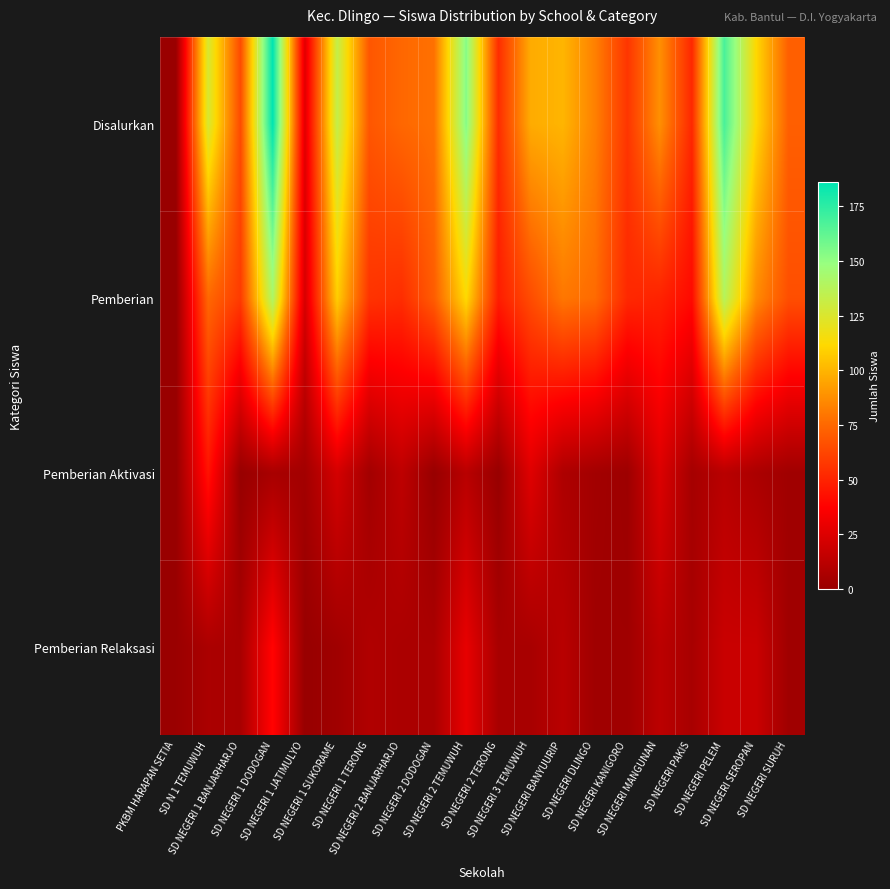

Reading left to right, extract all data points from this chart.

Disalurkan: PKBM HARAPAN SETIA=1	SD N 1 TEMUWUH=126	SD NEGERI 1 BANJARHARJO=65	SD NEGERI 1 DODOGAN=186	SD NEGERI 1 JATIMULYO=27	SD NEGERI 1 SUKORAME=133	SD NEGERI 1 TERONG=69	SD NEGERI 2 BANJARHARJO=75	SD NEGERI 2 DODOGAN=78	SD NEGERI 2 TEMUWUH=153	SD NEGERI 2 TERONG=54	SD NEGERI 3 TEMUWUH=97	SD NEGERI BANYUURIP=100	SD NEGERI DLINGO=83	SD NEGERI KANIGORO=57	SD NEGERI MANGUNAN=88	SD NEGERI PAKIS=52	SD NEGERI PELEM=168	SD NEGERI SEROPAN=111	SD NEGERI SURUH=72
Pemberian: PKBM HARAPAN SETIA=0	SD N 1 TEMUWUH=75	SD NEGERI 1 BANJARHARJO=59	SD NEGERI 1 DODOGAN=141	SD NEGERI 1 JATIMULYO=23	SD NEGERI 1 SUKORAME=108	SD NEGERI 1 TERONG=56	SD NEGERI 2 BANJARHARJO=54	SD NEGERI 2 DODOGAN=71	SD NEGERI 2 TEMUWUH=112	SD NEGERI 2 TERONG=48	SD NEGERI 3 TEMUWUH=65	SD NEGERI BANYUURIP=80	SD NEGERI DLINGO=76	SD NEGERI KANIGORO=52	SD NEGERI MANGUNAN=50	SD NEGERI PAKIS=41	SD NEGERI PELEM=138	SD NEGERI SEROPAN=86	SD NEGERI SURUH=66
Pemberian Aktivasi: PKBM HARAPAN SETIA=0	SD N 1 TEMUWUH=44	SD NEGERI 1 BANJARHARJO=0	SD NEGERI 1 DODOGAN=6	SD NEGERI 1 JATIMULYO=4	SD NEGERI 1 SUKORAME=22	SD NEGERI 1 TERONG=4	SD NEGERI 2 BANJARHARJO=14	SD NEGERI 2 DODOGAN=0	SD NEGERI 2 TEMUWUH=12	SD NEGERI 2 TERONG=0	SD NEGERI 3 TEMUWUH=26	SD NEGERI BANYUURIP=8	SD NEGERI DLINGO=4	SD NEGERI KANIGORO=2	SD NEGERI MANGUNAN=25	SD NEGERI PAKIS=5	SD NEGERI PELEM=12	SD NEGERI SEROPAN=7	SD NEGERI SURUH=3
Pemberian Relaksasi: PKBM HARAPAN SETIA=1	SD N 1 TEMUWUH=7	SD NEGERI 1 BANJARHARJO=6	SD NEGERI 1 DODOGAN=39	SD NEGERI 1 JATIMULYO=0	SD NEGERI 1 SUKORAME=3	SD NEGERI 1 TERONG=9	SD NEGERI 2 BANJARHARJO=7	SD NEGERI 2 DODOGAN=7	SD NEGERI 2 TEMUWUH=29	SD NEGERI 2 TERONG=6	SD NEGERI 3 TEMUWUH=6	SD NEGERI BANYUURIP=12	SD NEGERI DLINGO=3	SD NEGERI KANIGORO=3	SD NEGERI MANGUNAN=13	SD NEGERI PAKIS=6	SD NEGERI PELEM=18	SD NEGERI SEROPAN=18	SD NEGERI SURUH=3